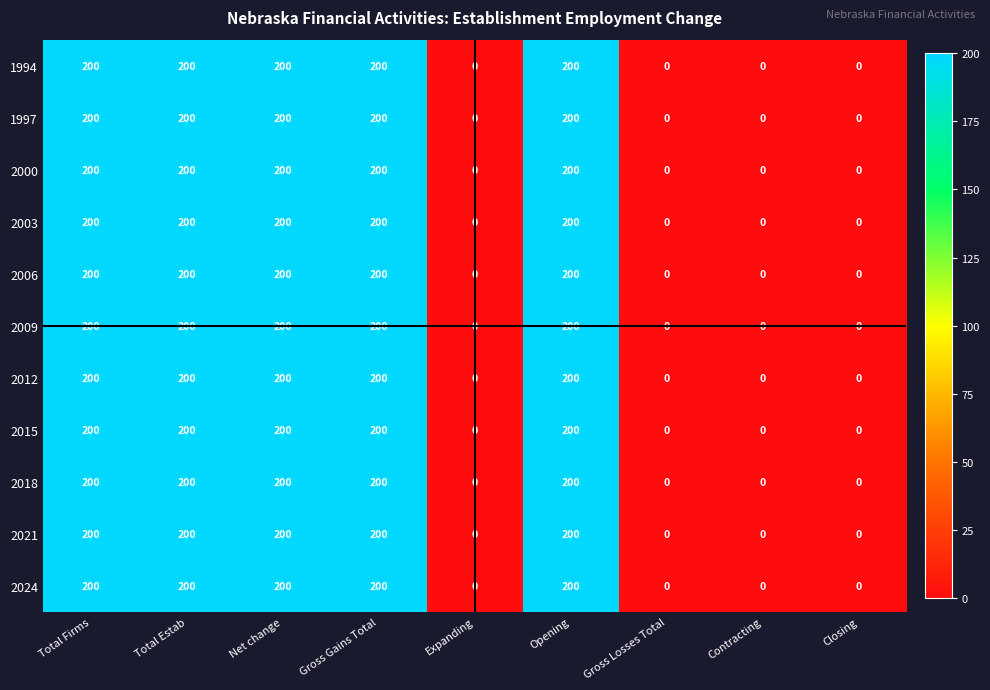

At how many categories does at least one series exceed 35?

5